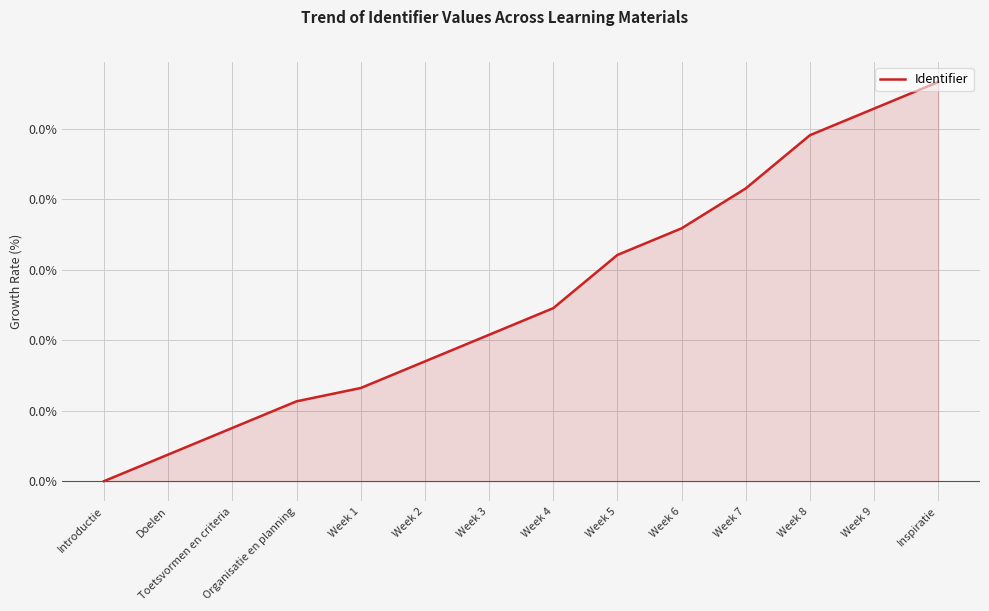

What is the label of the 5th point from the left?

Week 1